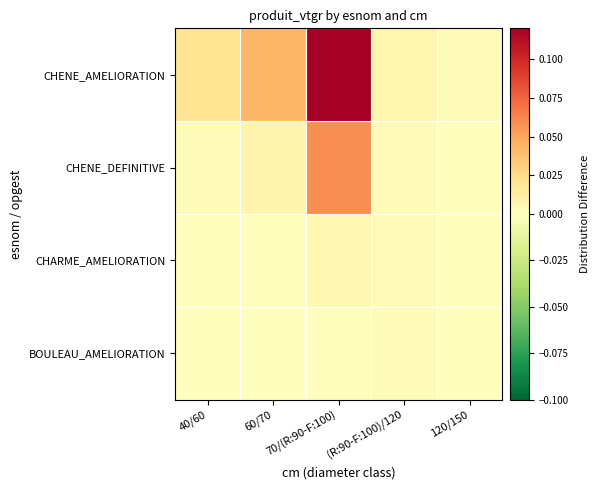

Between 70/(R:90-F:100) and 40/60, which is larger?

70/(R:90-F:100)